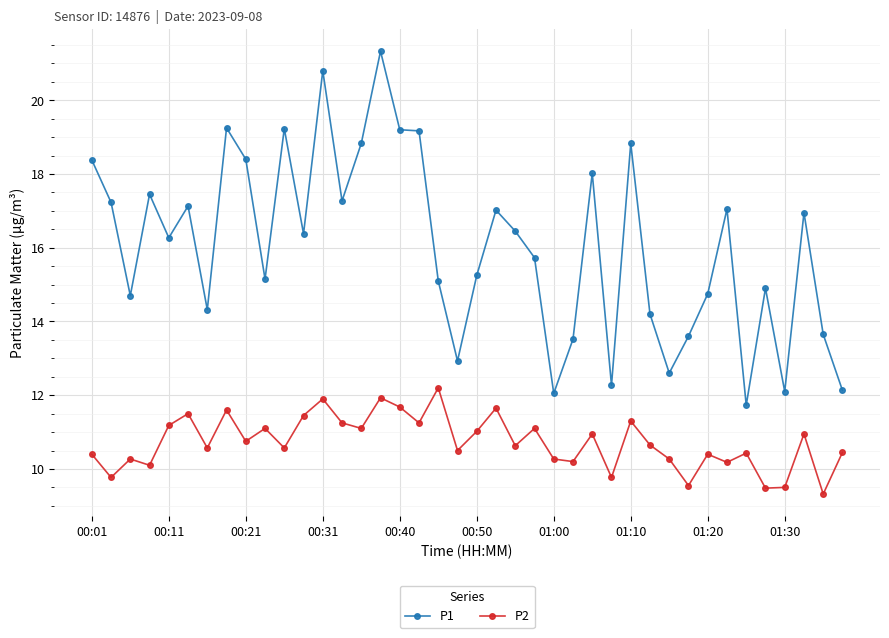

True or false: P2 and P1 cross at least once.

False